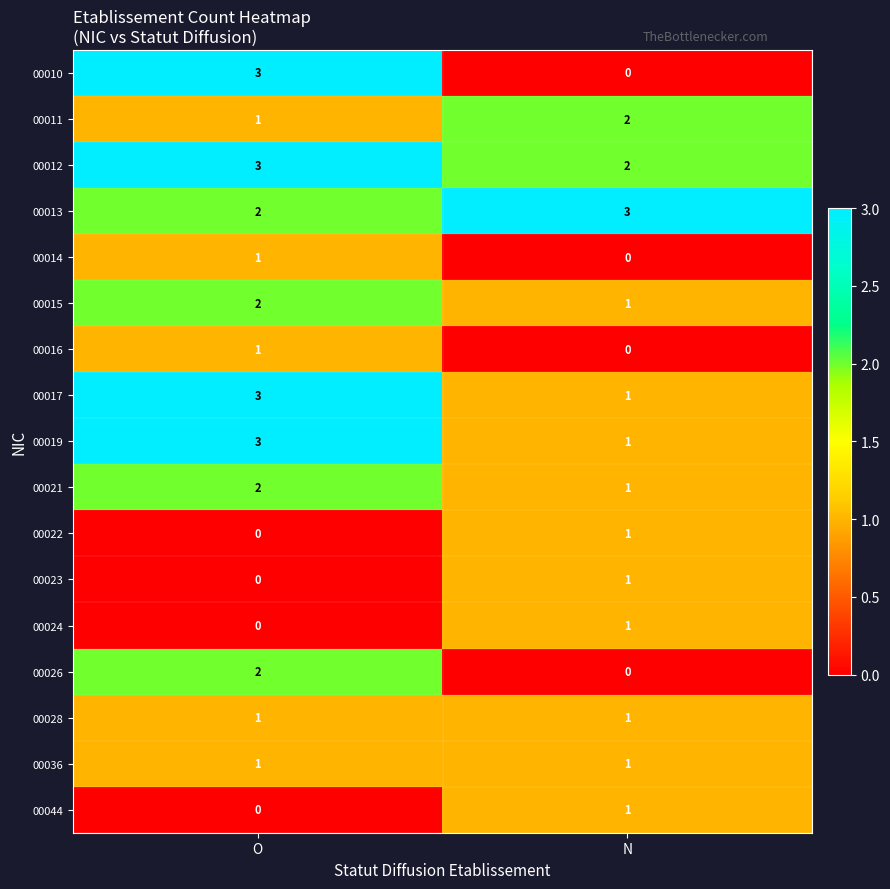

At how many categories does at least one series exceed 0?

2